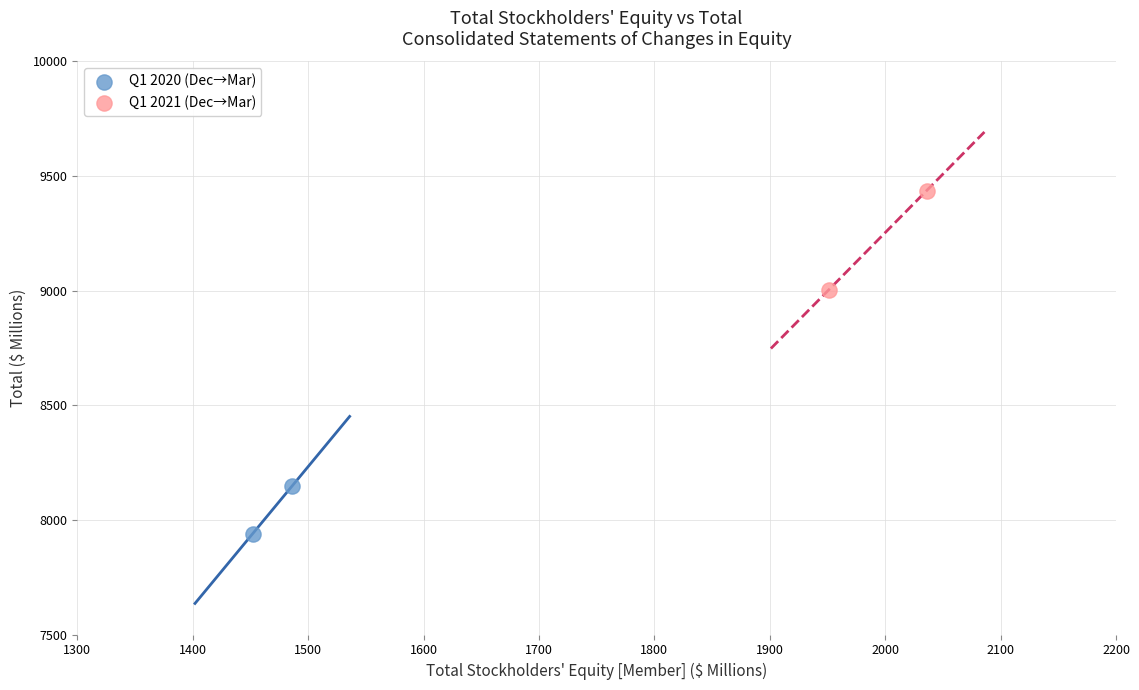

Which series contains the highest Y value?

Q1 2021 (Dec→Mar)